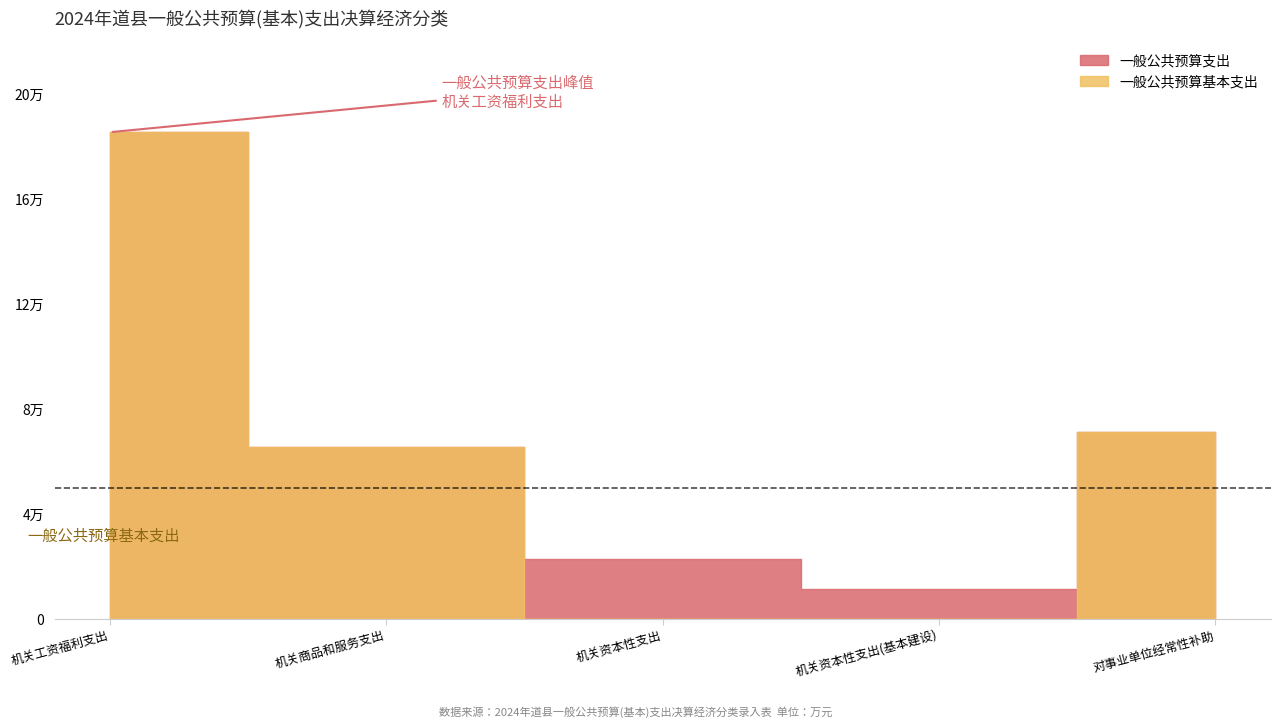

What is the total value across all series at 机关商品和服务支出?

131266